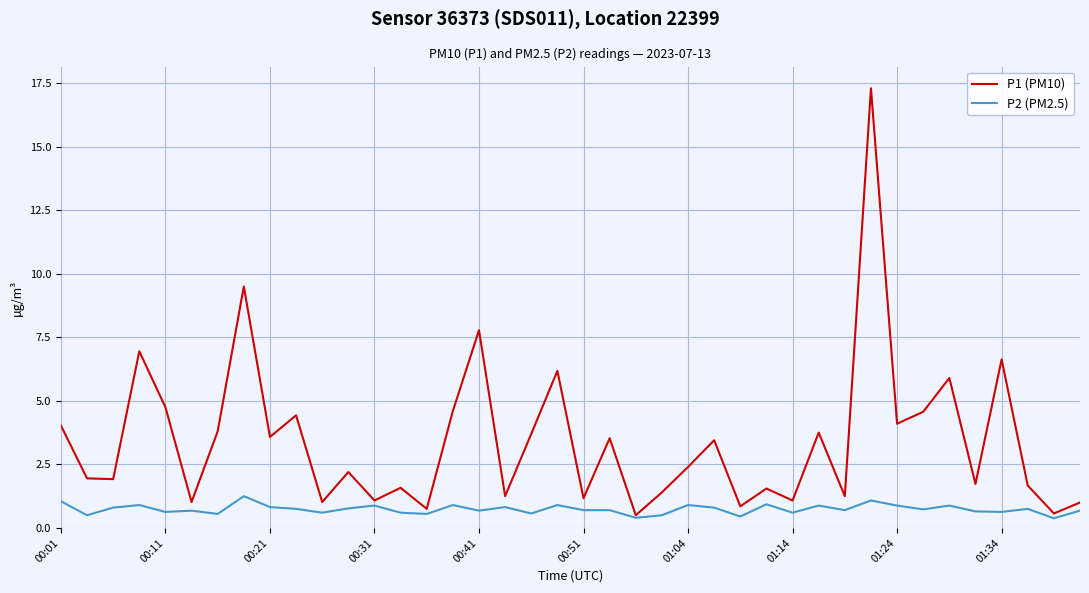

Rank the series by their maximum value, from highest to lowest.

P1 (PM10), P2 (PM2.5)